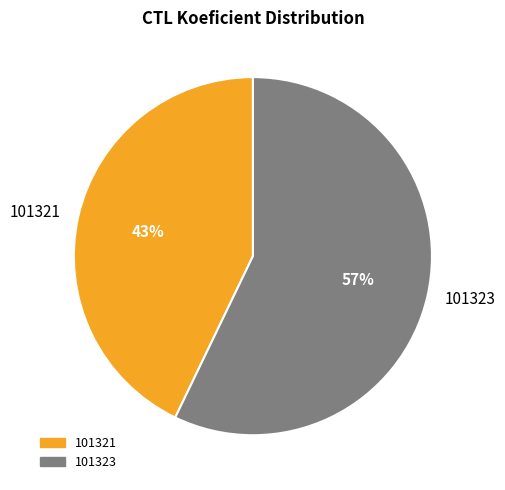

Which slice is the smallest?

101321